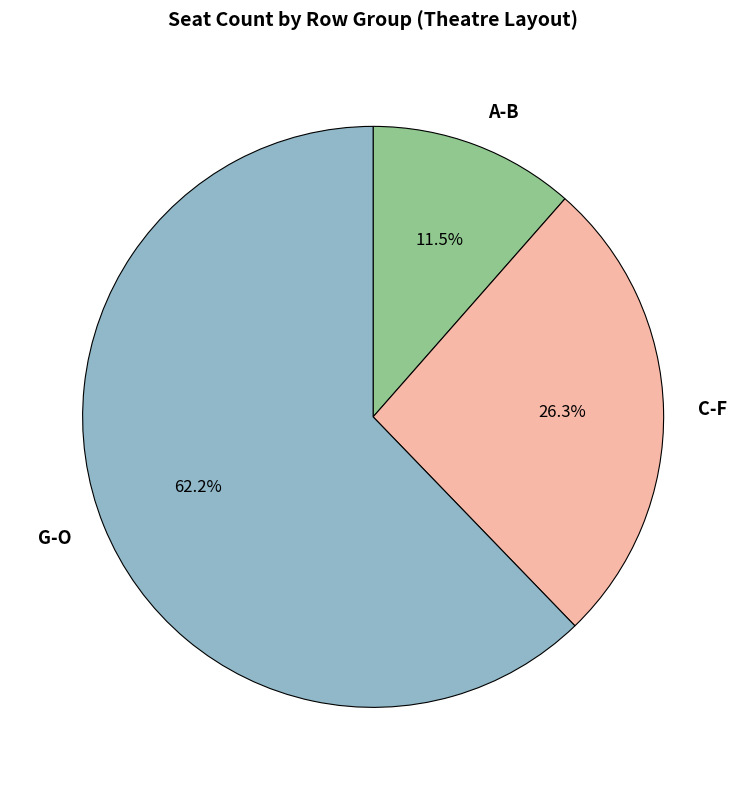

Is there any slice that represents more than half of the pie?

Yes